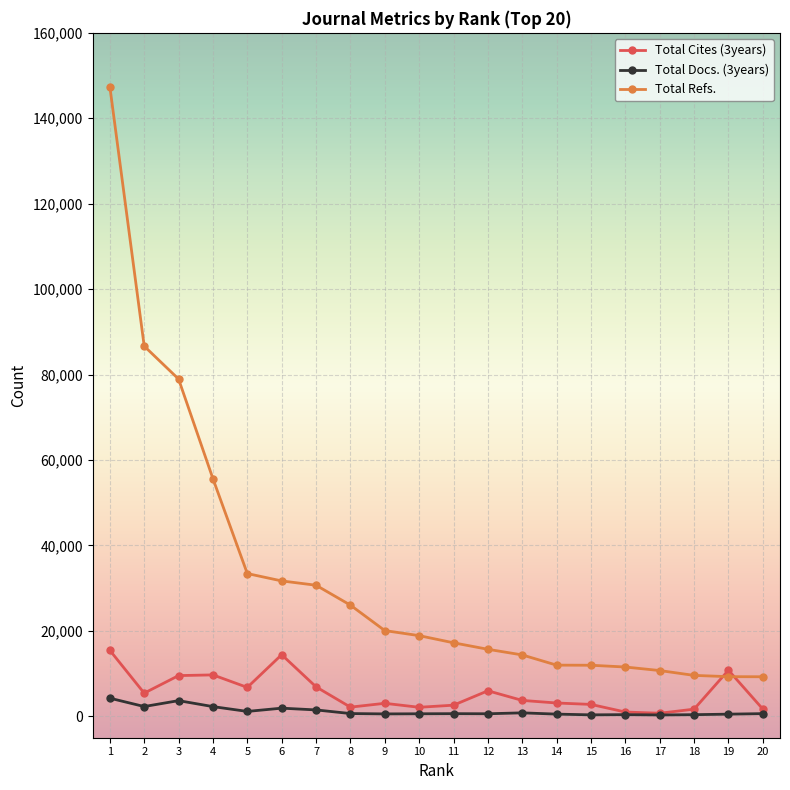

What is the value of the Total Refs. point at the 17th from the left?

10724